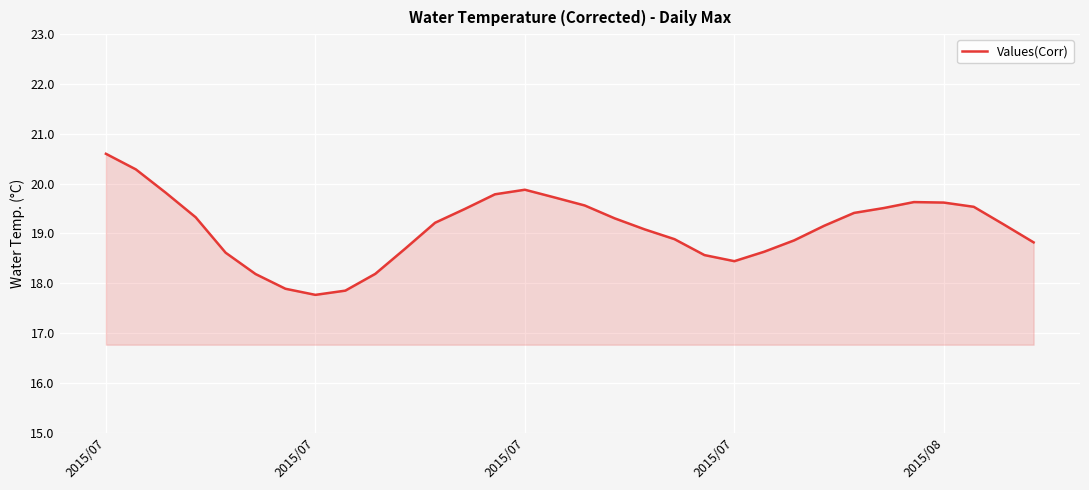

How many interior local valleys (lower than both neighbors) does the data have?

2